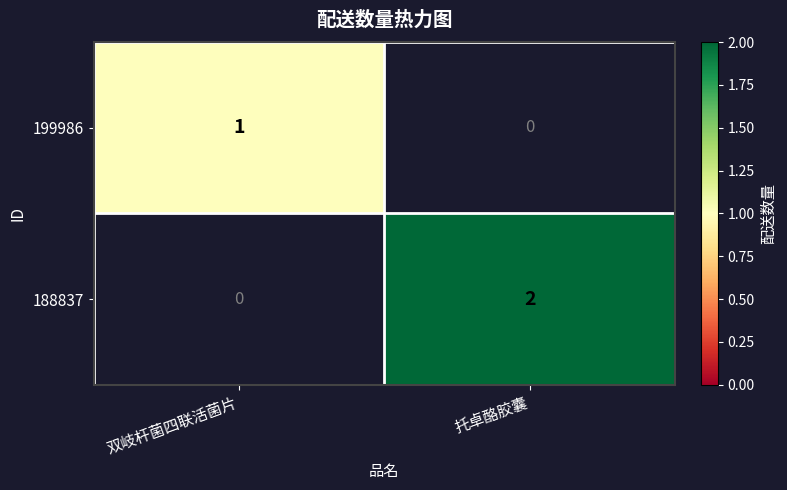

Which label corresponds to the largest value in the chart?

托卓酪胶囊